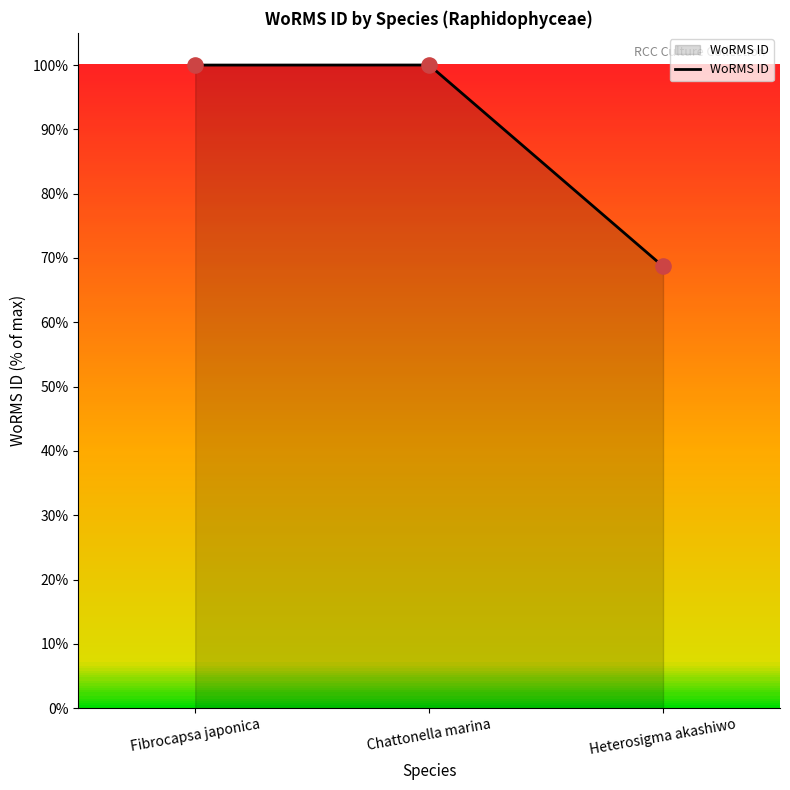

Between Heterosigma akashiwo and Chattonella marina, which is larger?

Chattonella marina